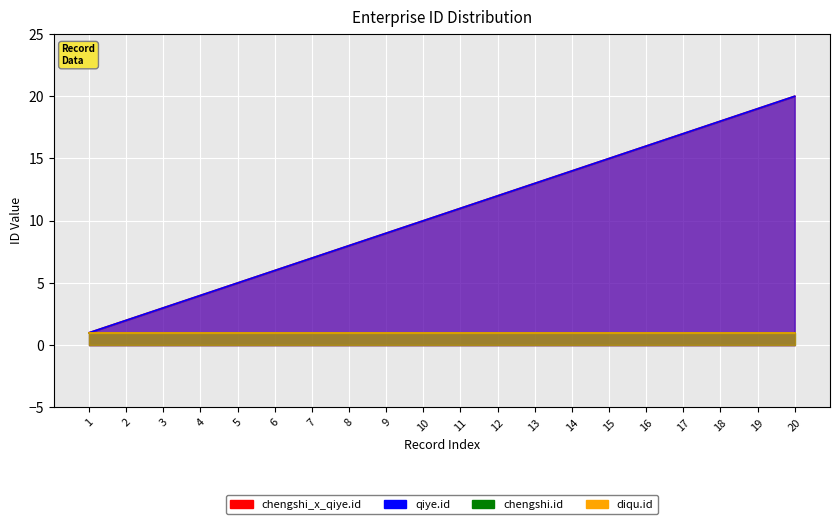

True or false: qiye.id and chengshi_x_qiye.id cross at least once.

False